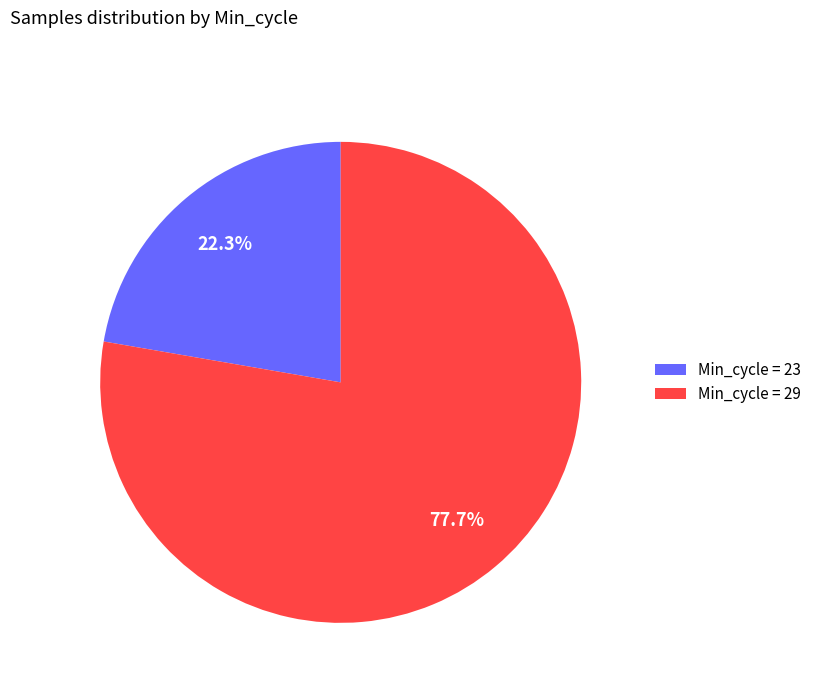

Combined, do Min_cycle = 29 and Min_cycle = 23 account for over 50%?

Yes